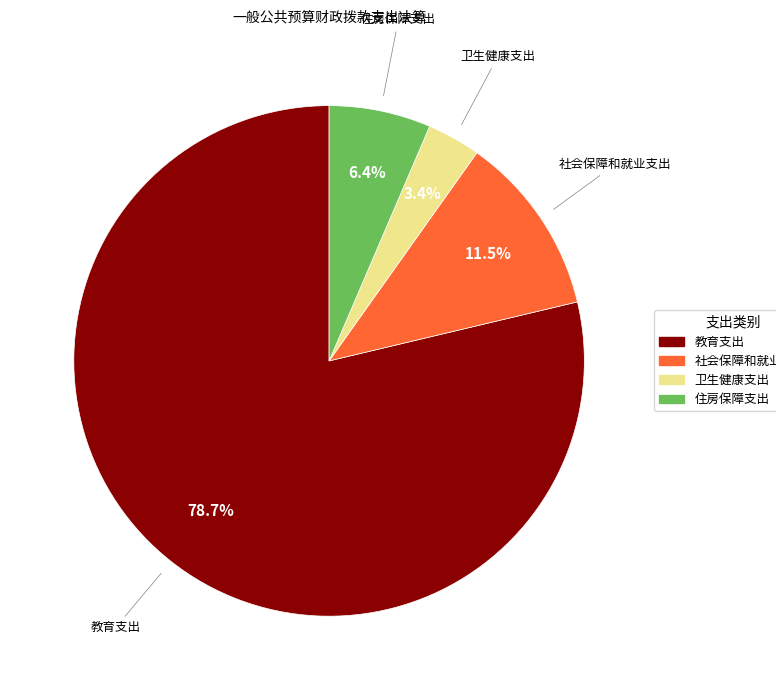

Count the number of slices in the pie.

4